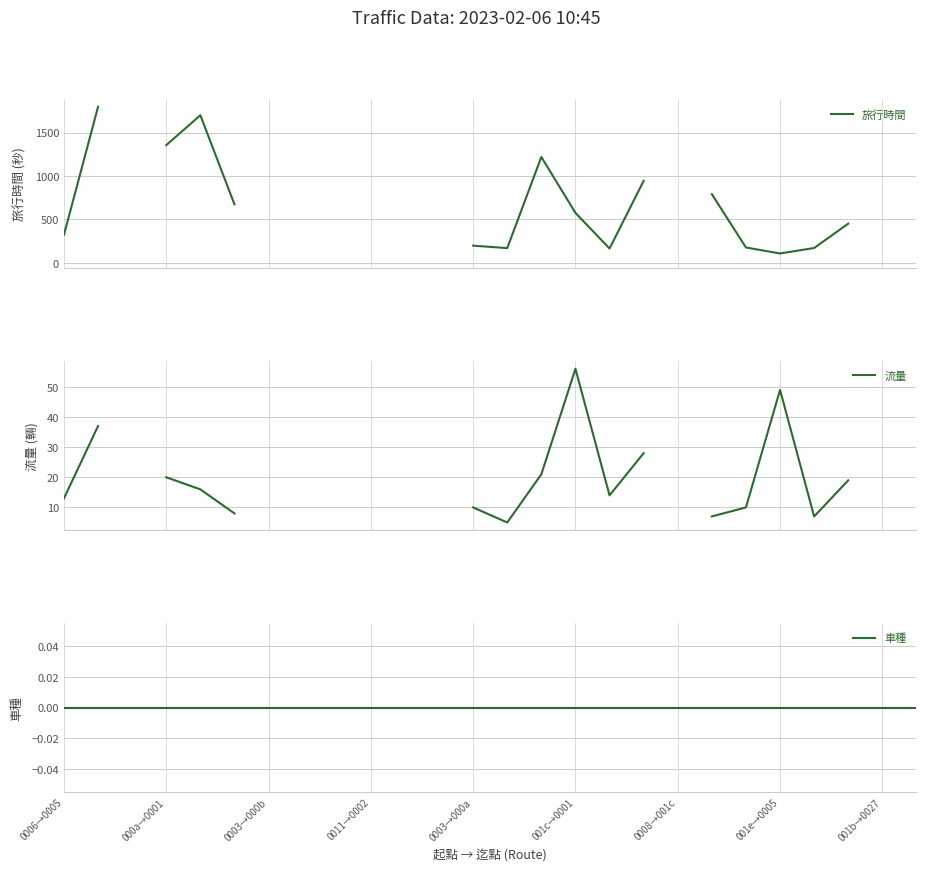

Where is 車種 nearest to the value 0?

0006→0005